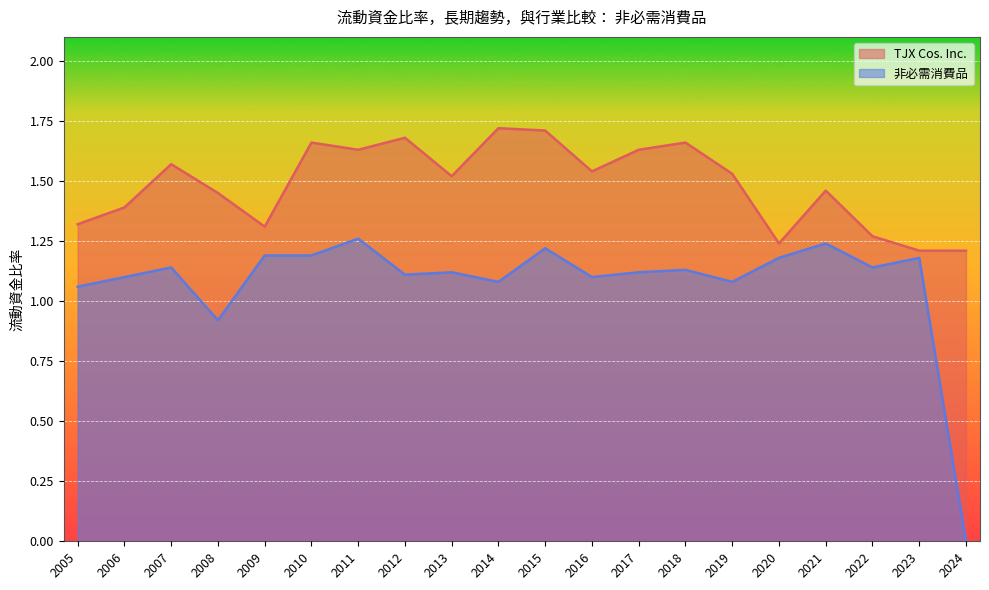

What is the average value of the 非必需消費品 series?

1.1